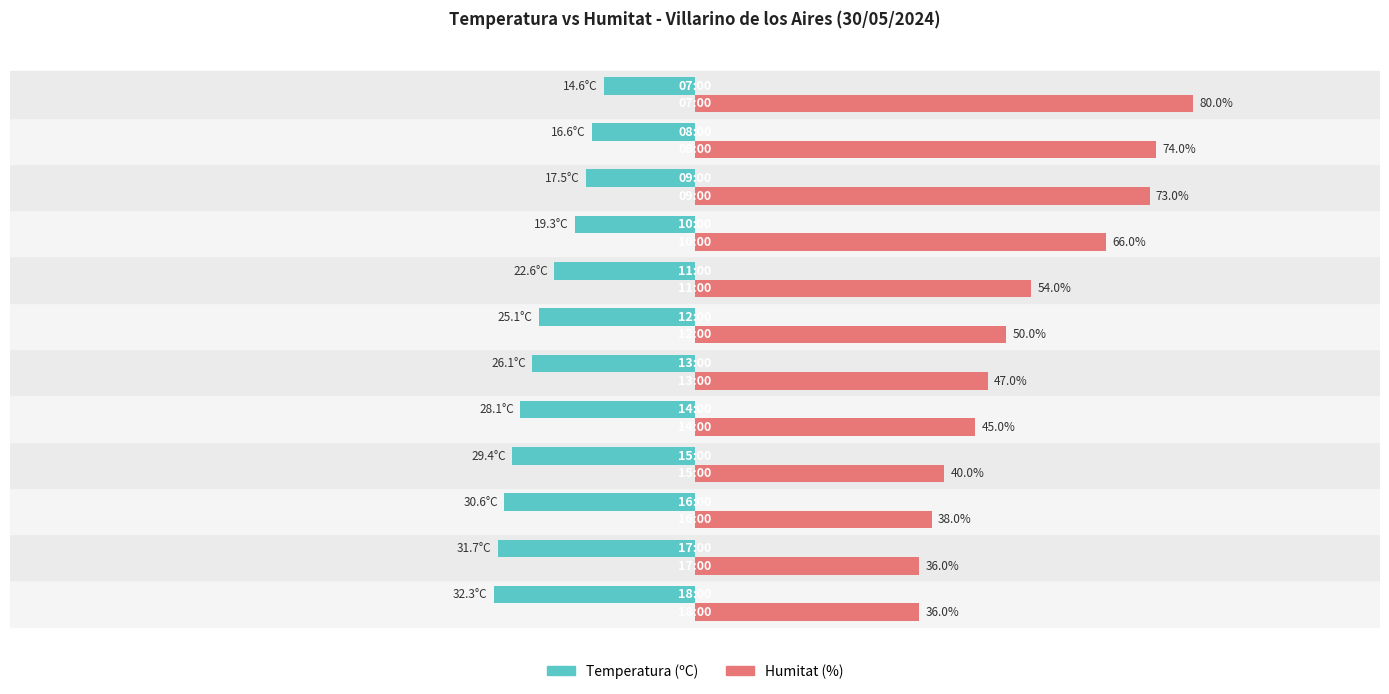

Which series has the largest total across all categories?

Humitat (%)